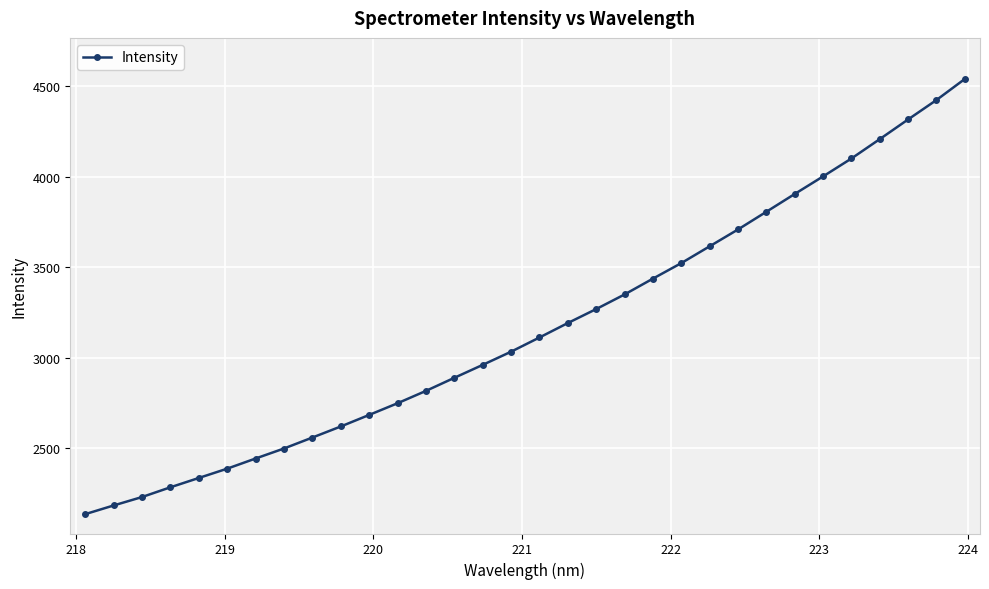

True or false: the data has more than 2 interior local peaks.

False